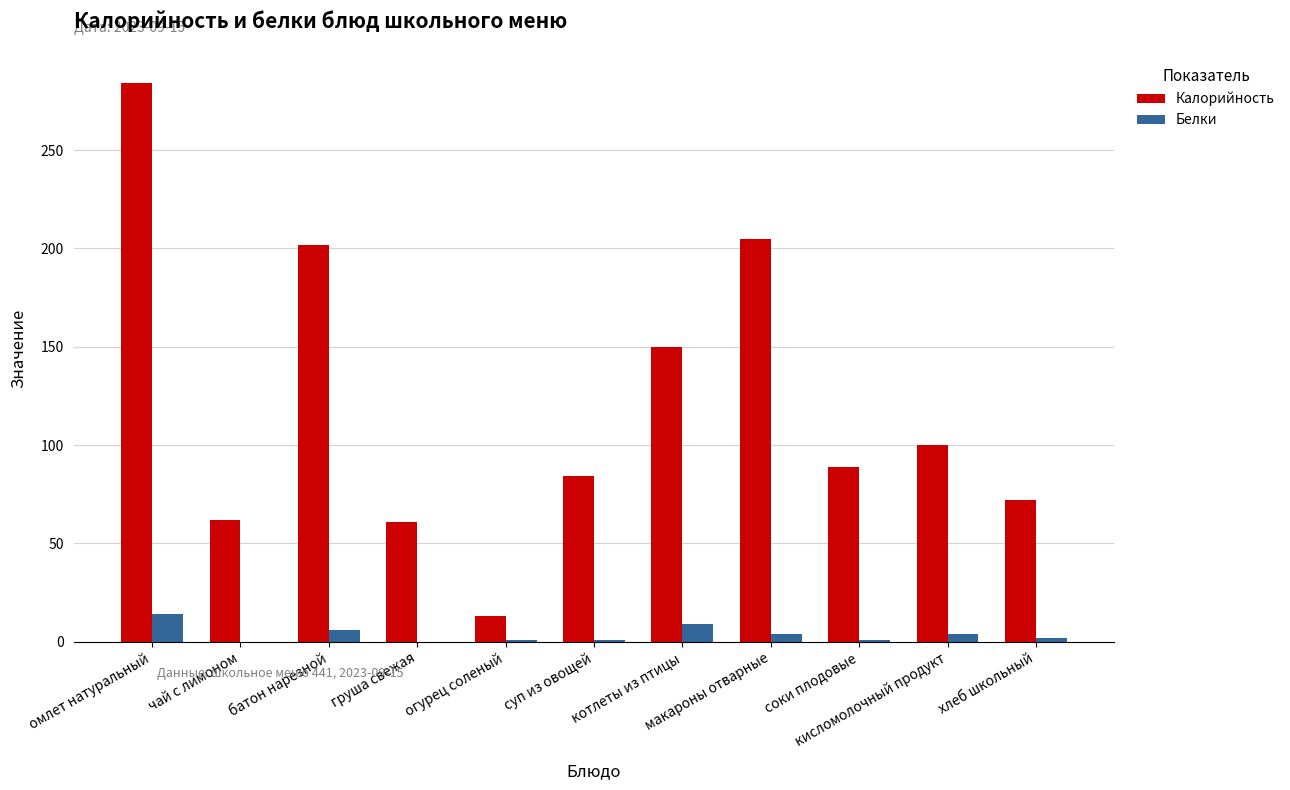

Is the value of Белки at груша свежая greater than the value of Калорийность at омлет натуральный?

No